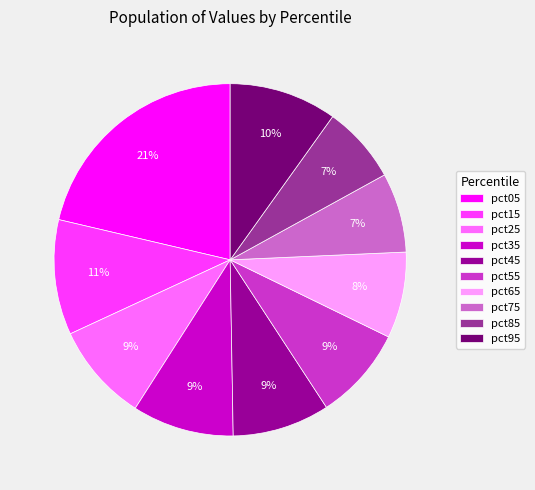

Does pct85 represent more than half of the total?

No